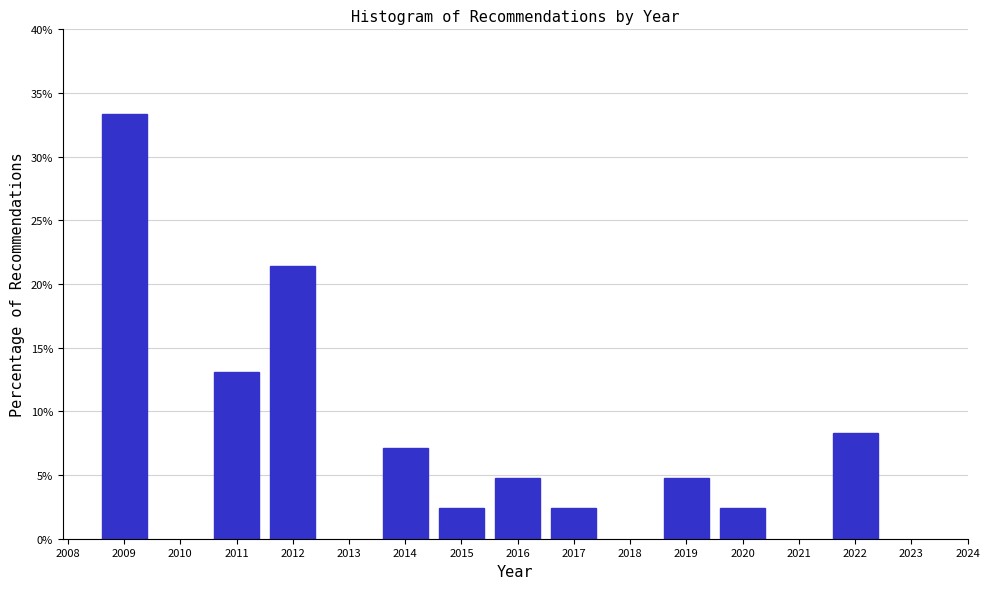

Reading left to right, list all the values displayed in this chart.

33.3	13.1	21.4	7.1	2.4	4.8	2.4	4.8	2.4	8.3